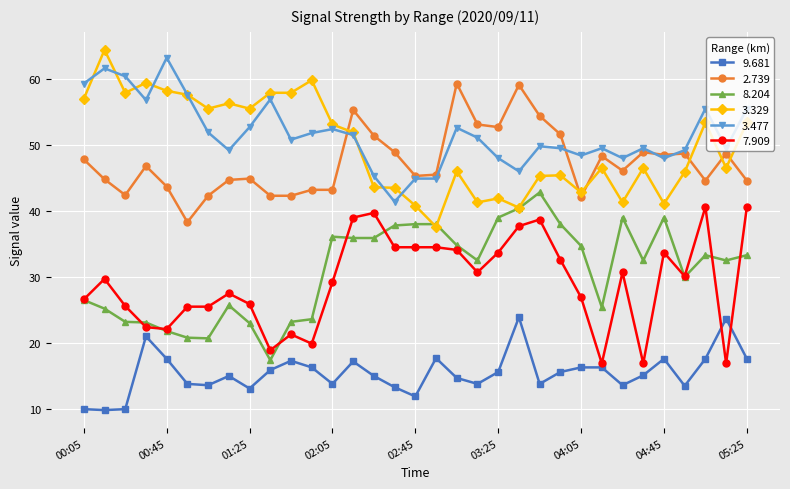

What is the smallest value displayed?

9.8